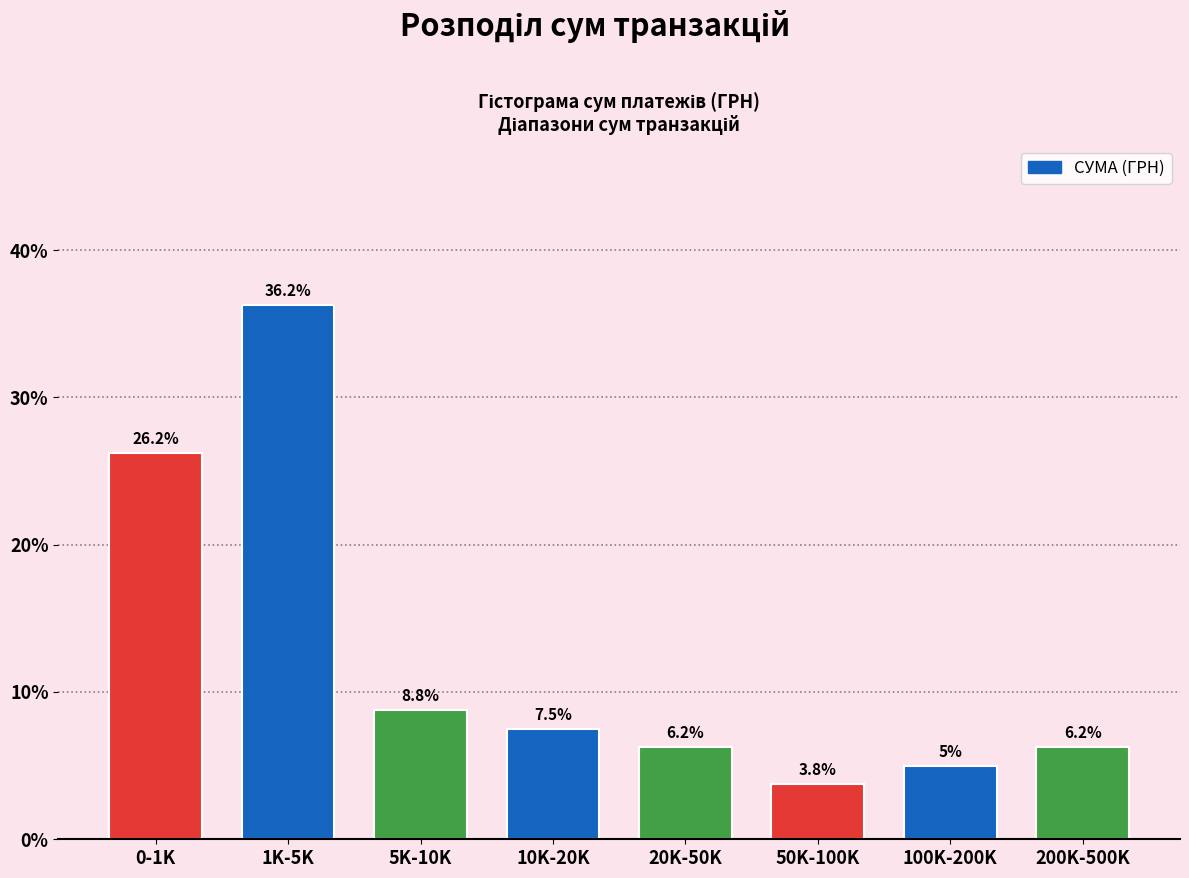

The chart shows a value of 4.4 at 10K-20K. True or false?

False